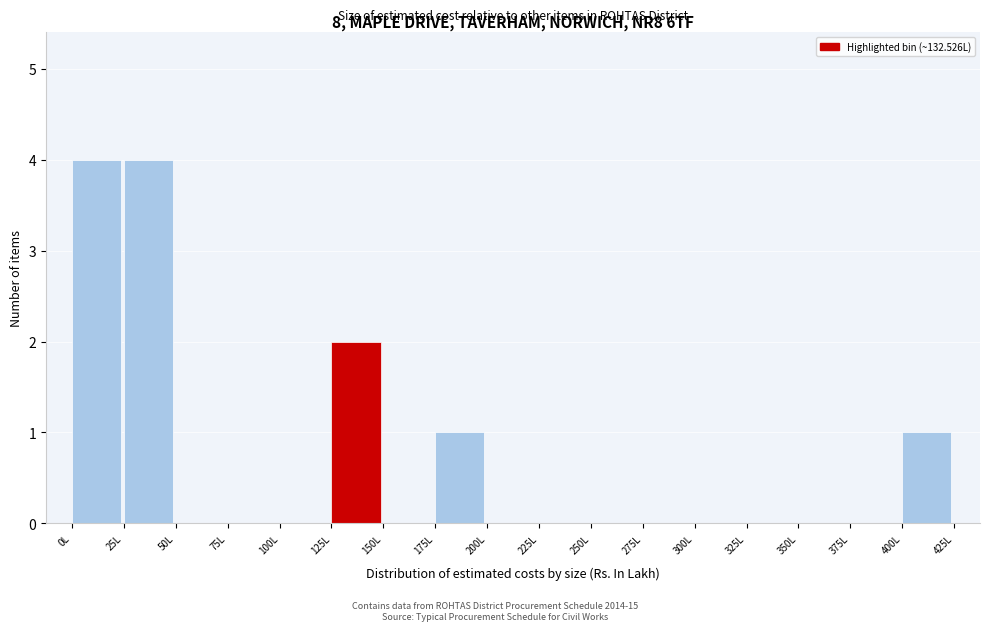

Reading left to right, list every bar in this chart as the range it spans on the x-axis followed by its height. The values are not printed on the chart, so give them approximately, as read against the axis.

0 to 25: 4
25 to 50: 4
50 to 75: 0
75 to 100: 0
100 to 125: 0
125 to 150: 2
150 to 175: 0
175 to 200: 1
200 to 225: 0
225 to 250: 0
250 to 275: 0
275 to 300: 0
300 to 325: 0
325 to 350: 0
350 to 375: 0
375 to 400: 0
400 to 425: 1